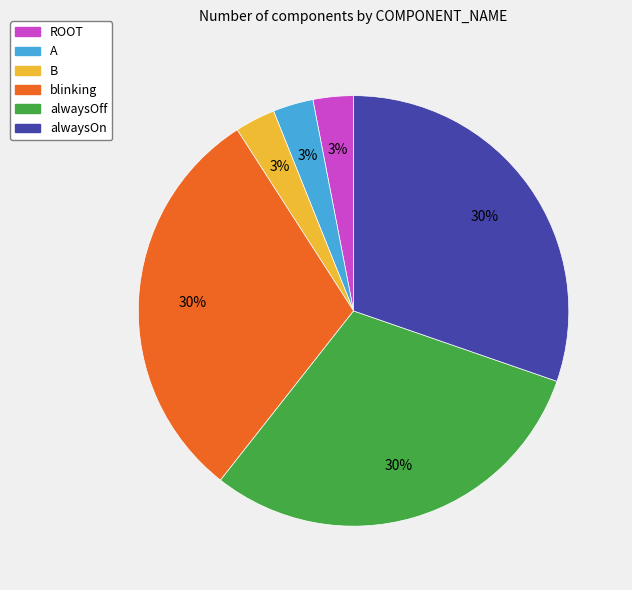

To the nearest percent, what is the difference between the largest and smallest slice percentages?

27%